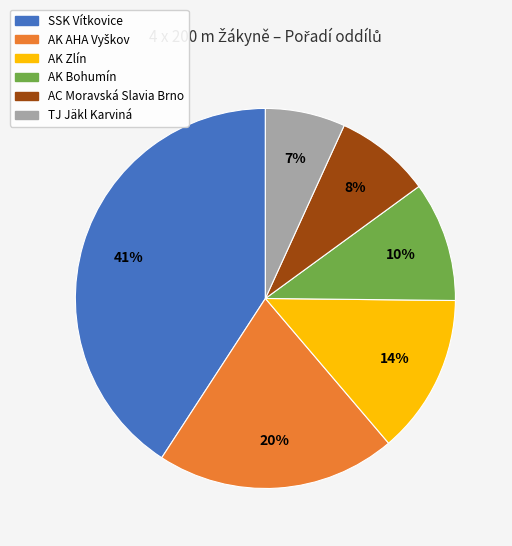

The AC Moravská Slavia Brno slice represents 20% of the pie. True or false?

False